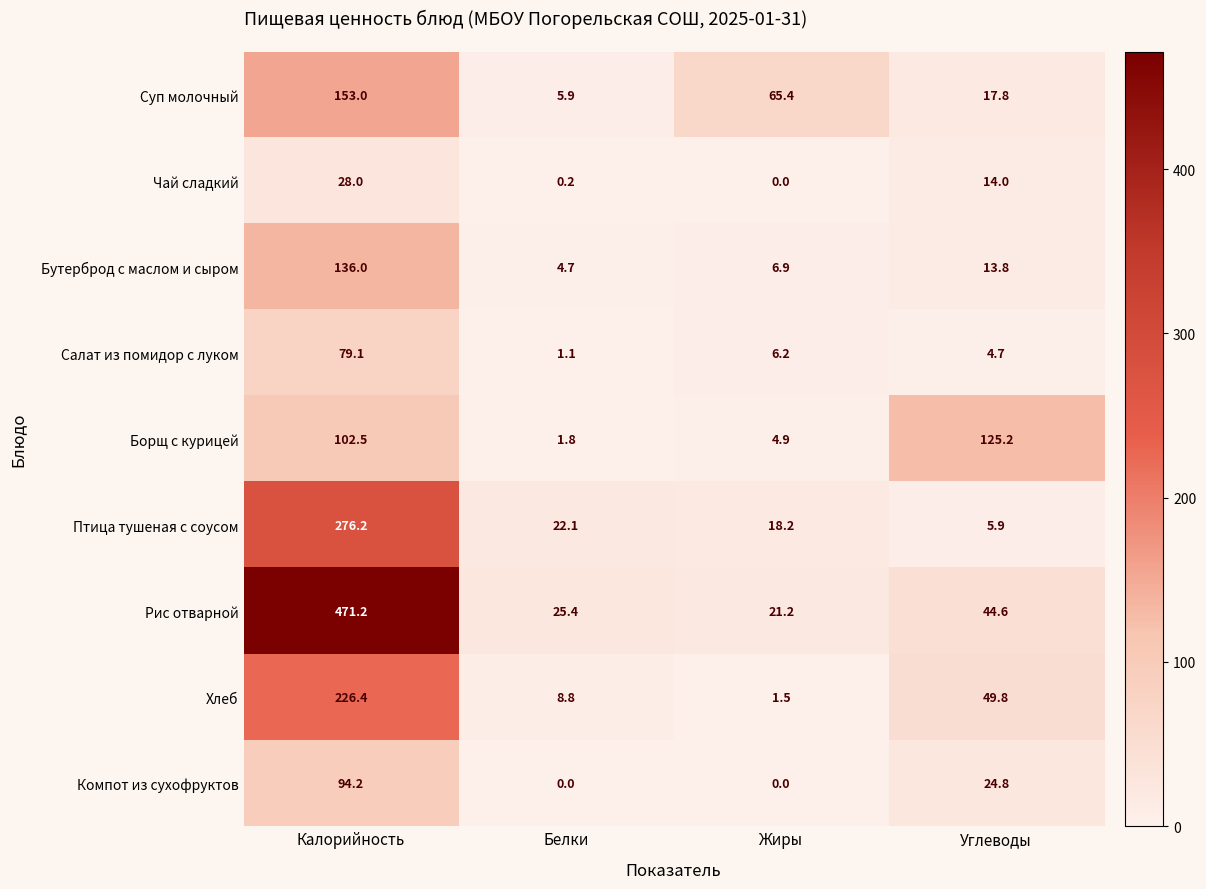

How many values in the Суп молочный series exceed 65?

2